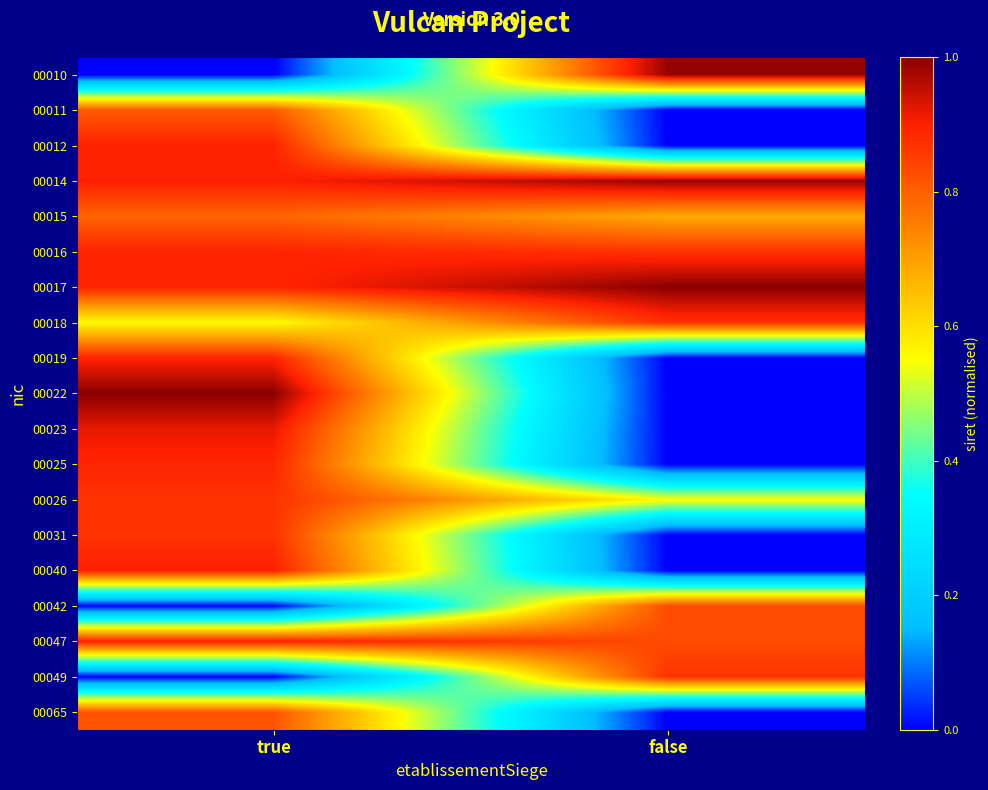

At false, list the series in order from smallest to largest.

00011, 00012, 00019, 00022, 00023, 00025, 00031, 00040, 00065, 00026, 00015, 00042, 00047, 00049, 00018, 00016, 00014, 00010, 00017